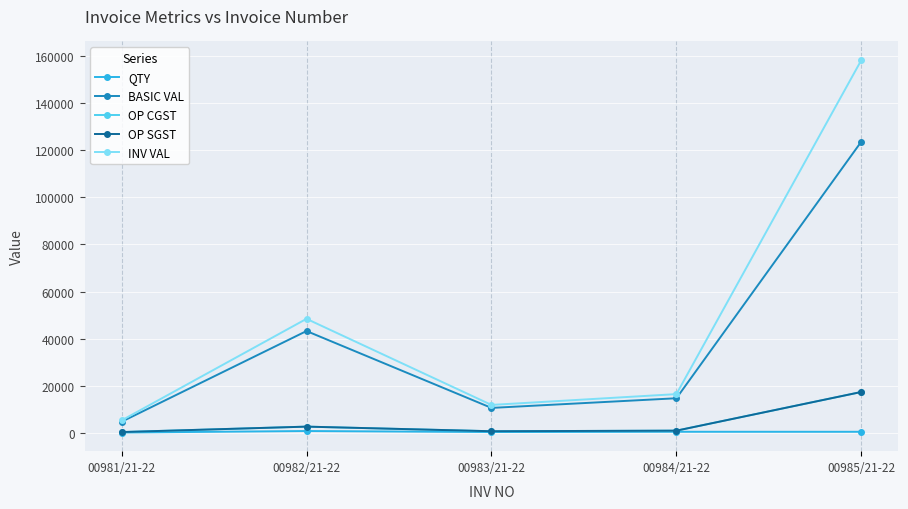

Is this an area chart (filled region under the line)?

No